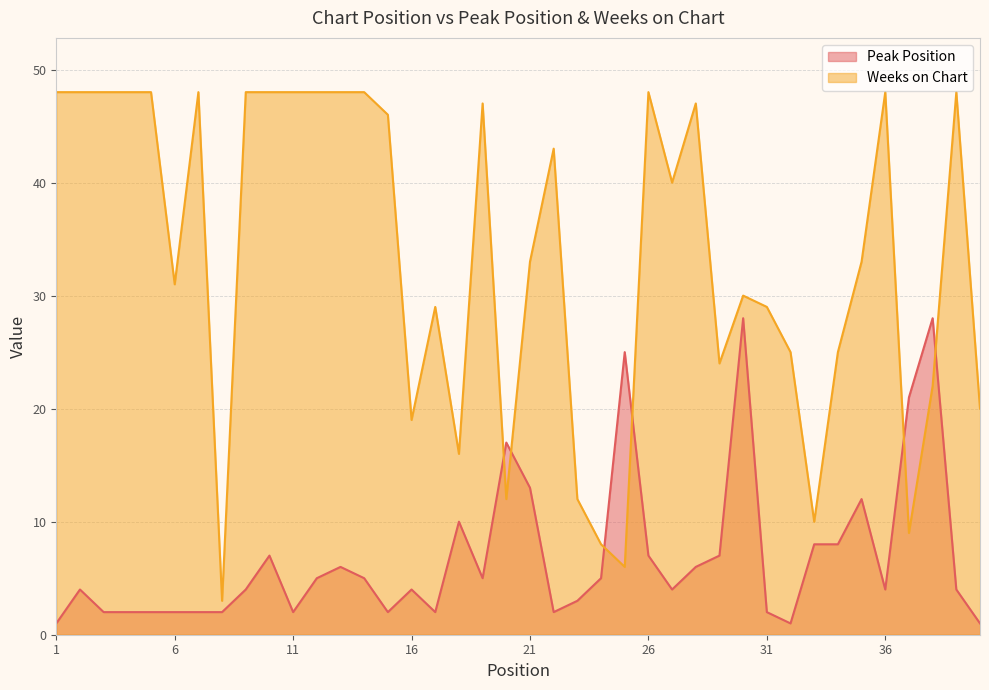

Reading left to right, what are all the values shown in this chart?

Peak Position: 1	4	2	2	2	2	2	2	4	7	2	5	6	5	2	4	2	10	5	17	13	2	3	5	25	7	4	6	7	28	2	1	8	8	12	4	21	28	4	1
Weeks on Chart: 48	48	48	48	48	31	48	3	48	48	48	48	48	48	46	19	29	16	47	12	33	43	12	8	6	48	40	47	24	30	29	25	10	25	33	48	9	22	48	20